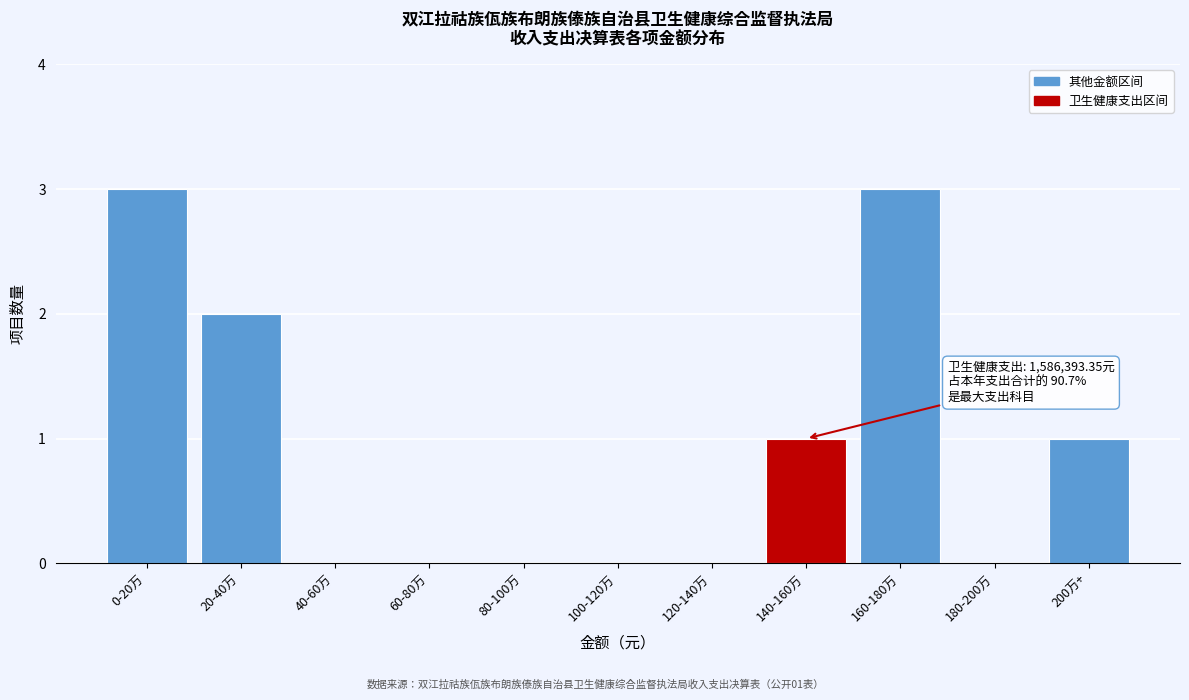

Reading left to right, list all the values displayed in this chart.

0-20万=3	20-40万=2	40-60万=0	60-80万=0	80-100万=0	100-120万=0	120-140万=0	140-160万=1	160-180万=3	180-200万=0	200万+=1